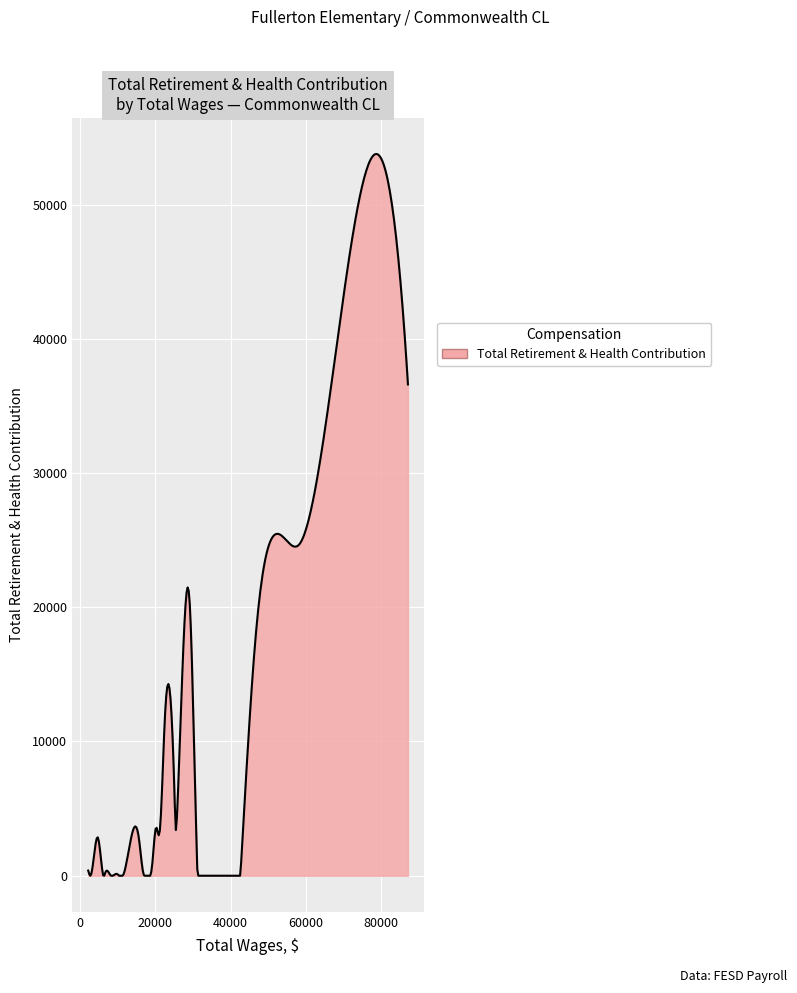

What is the greatest value displayed?

53764.2